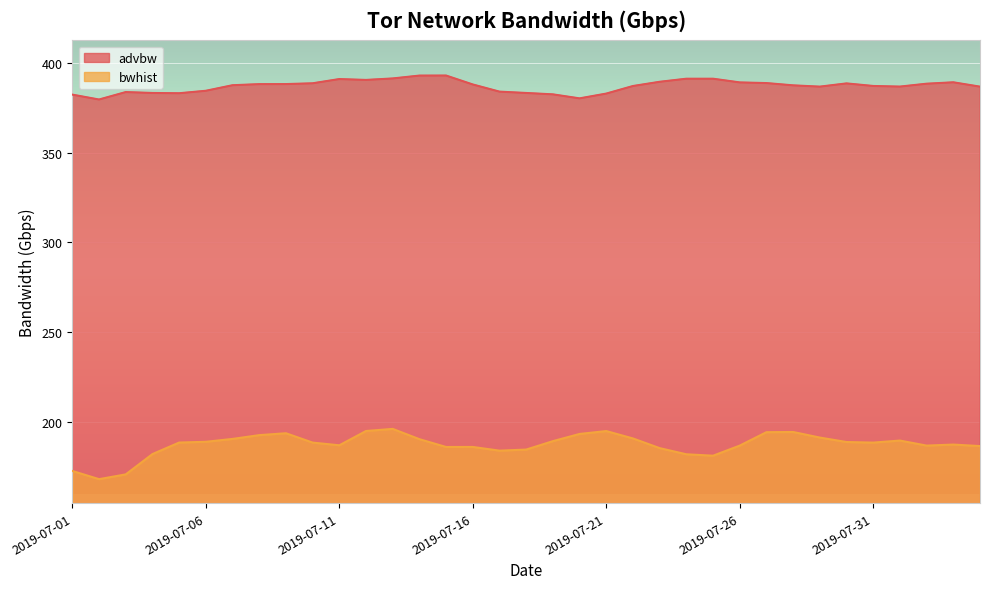

What is the difference between the maximum and second lowest values in the advbw series?

12.7